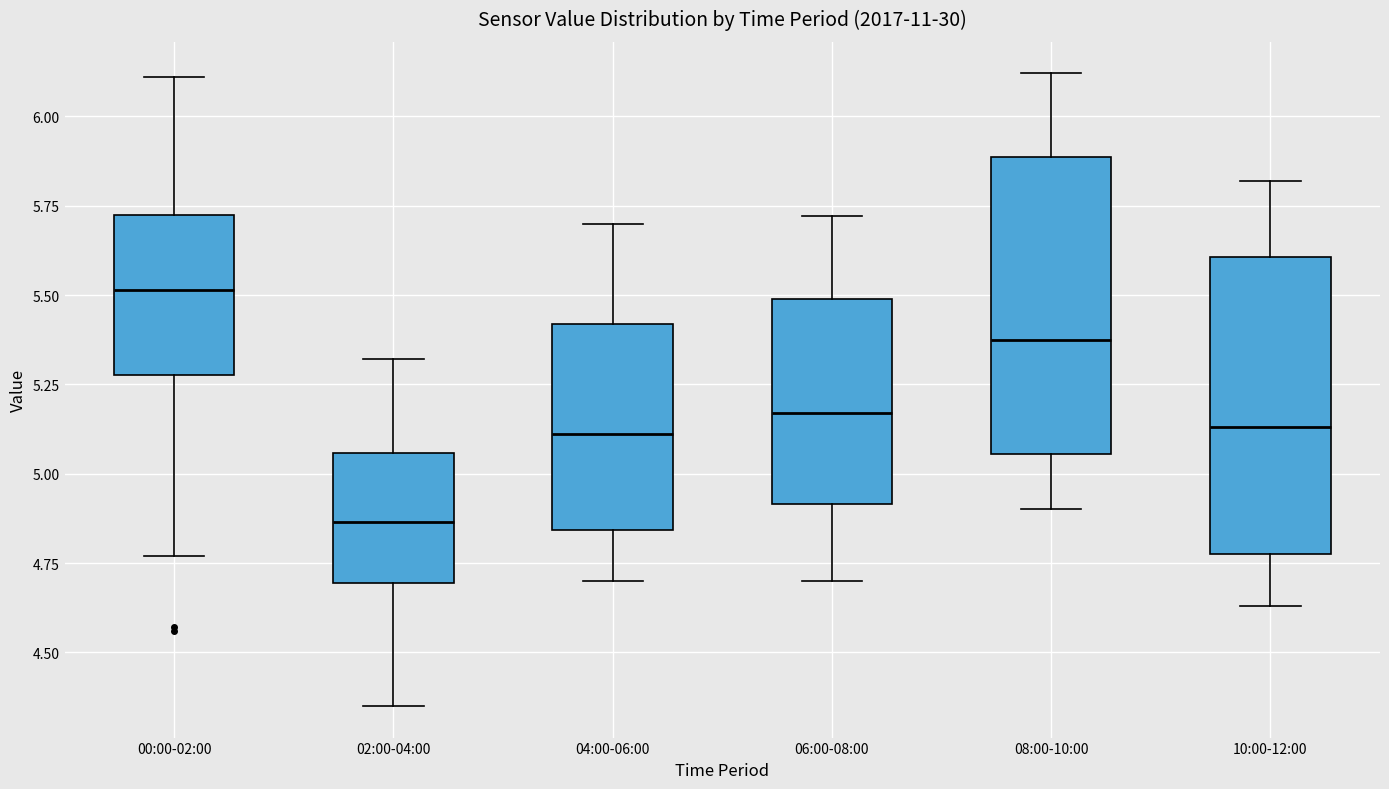

Reading left to right, read every box against the y-axis: the position of its median line, the range the box covers, and the ends of its whiskers. The values are not printed on the chart, so give them approximately, as read against the axis.

00:00-02:00: median 5.50, box 5.30 to 5.70, whiskers 4.75 to 6.10
02:00-04:00: median 4.85, box 4.70 to 5.05, whiskers 4.35 to 5.30
04:00-06:00: median 5.10, box 4.85 to 5.40, whiskers 4.70 to 5.70
06:00-08:00: median 5.15, box 4.90 to 5.50, whiskers 4.70 to 5.70
08:00-10:00: median 5.40, box 5.05 to 5.90, whiskers 4.90 to 6.10
10:00-12:00: median 5.15, box 4.80 to 5.60, whiskers 4.65 to 5.80